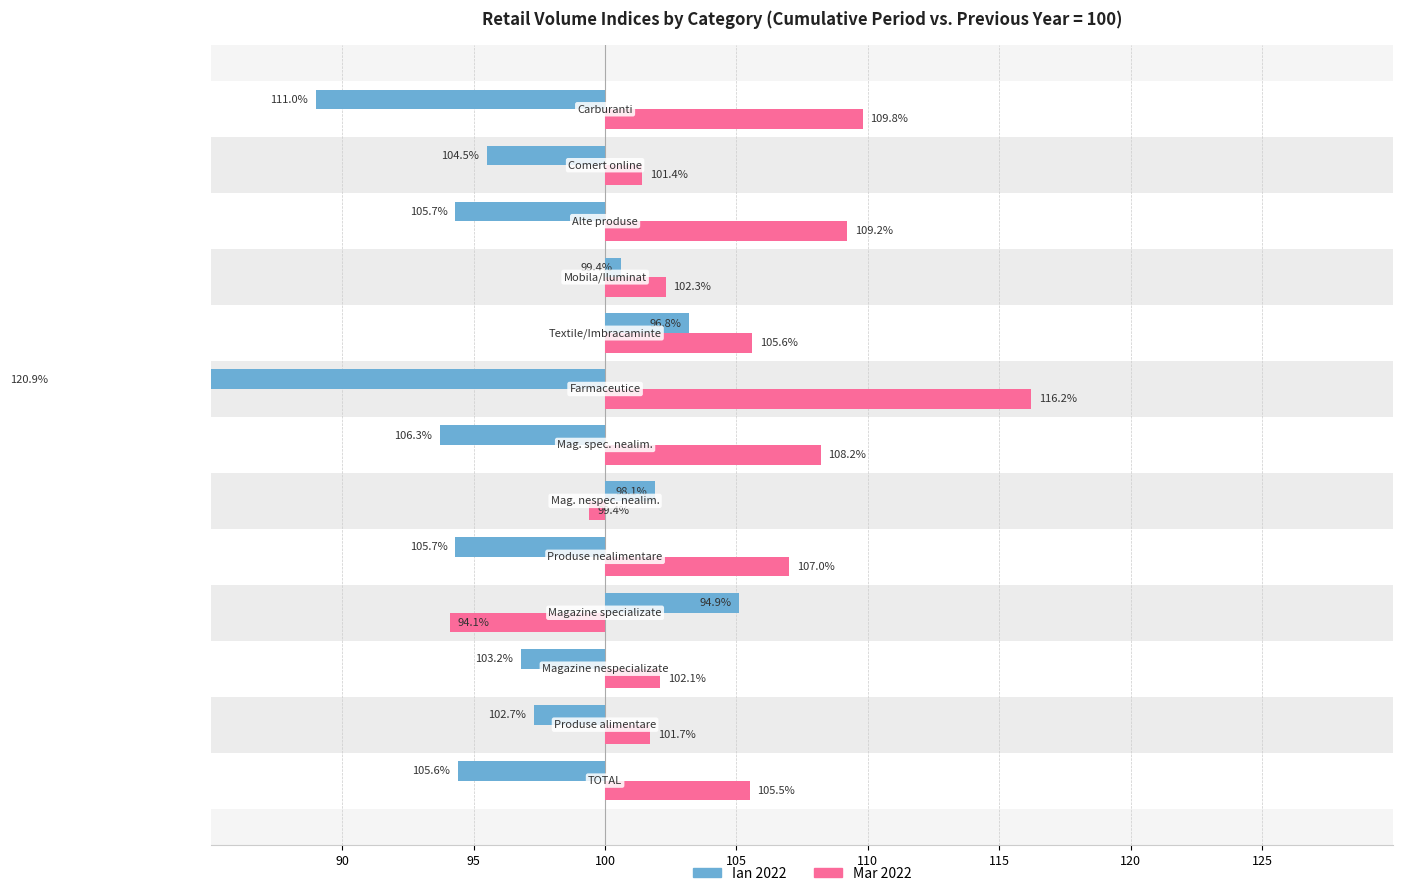

List the series in order of their peak value, lowest first.

Mar 2022, Ian 2022